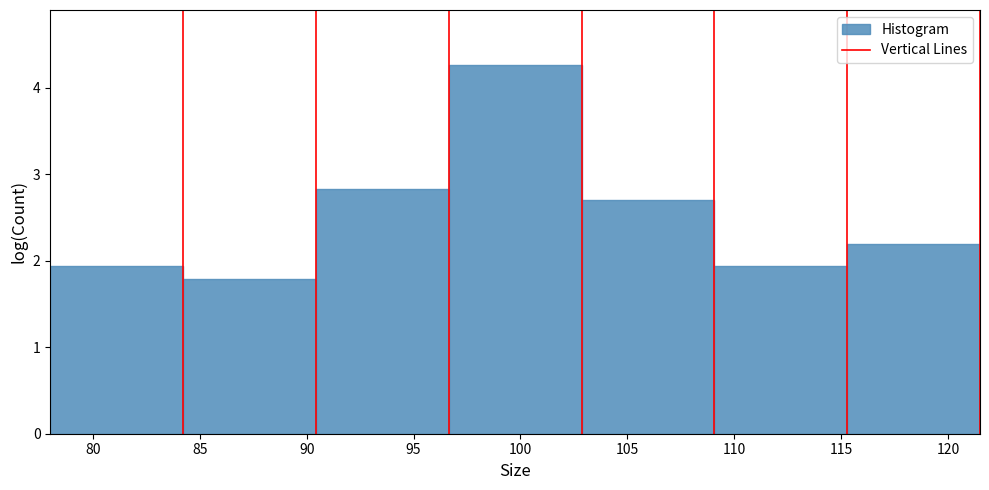

Reading left to right, transcribe this chart: for each bar, give the range it covers on the x-axis and its height. Neither the bar edges nor the heights are printed on the chart, so give them approximately, as read against the axes.

78.0 to 84.0: 1.9
84.0 to 90.5: 1.8
90.5 to 96.5: 2.8
96.5 to 103.0: 4.3
103.0 to 109.0: 2.7
109.0 to 115.5: 1.9
115.5 to 121.5: 2.2